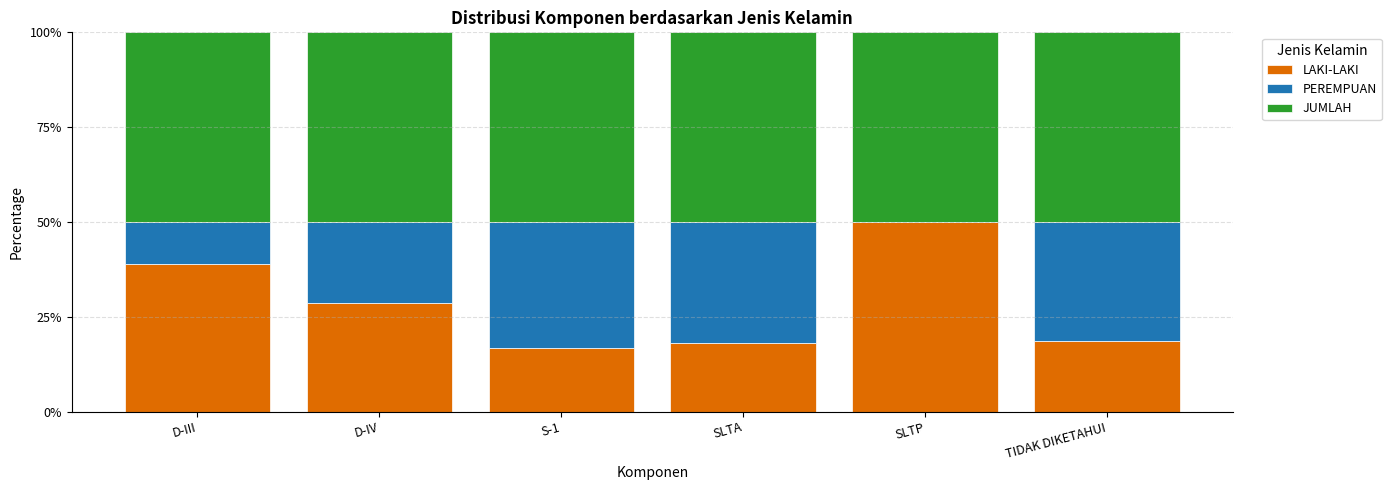

What is the total value across all series at D-IV?

100.0